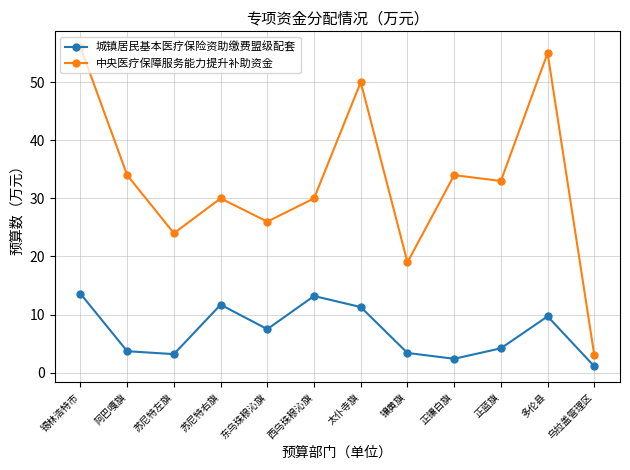

At which category is the sum across all series the highest?

锡林浩特市